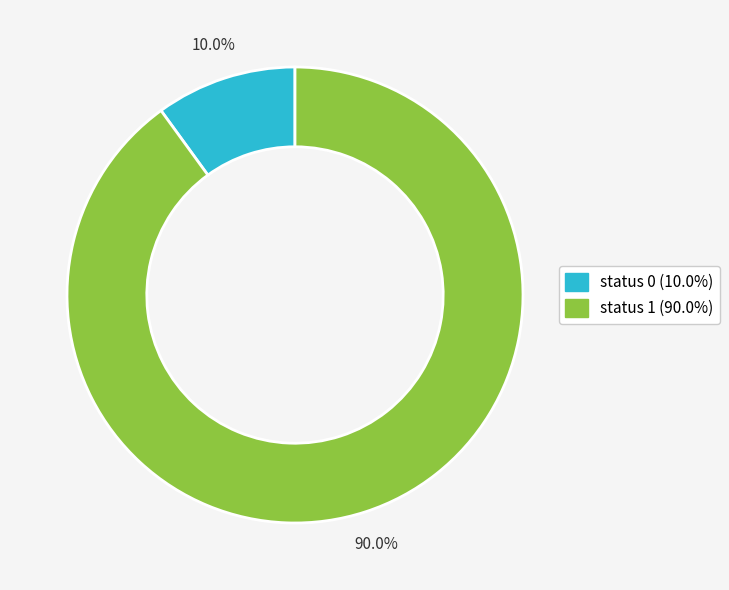

Is there a majority slice in this chart?

Yes